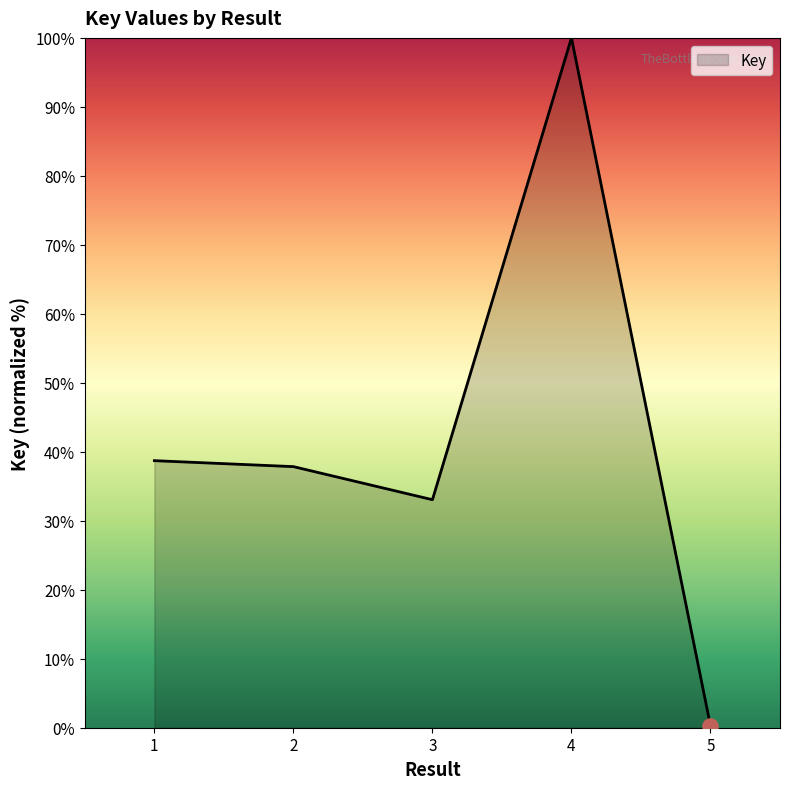

Which has a higher value, 4 or 2?

4